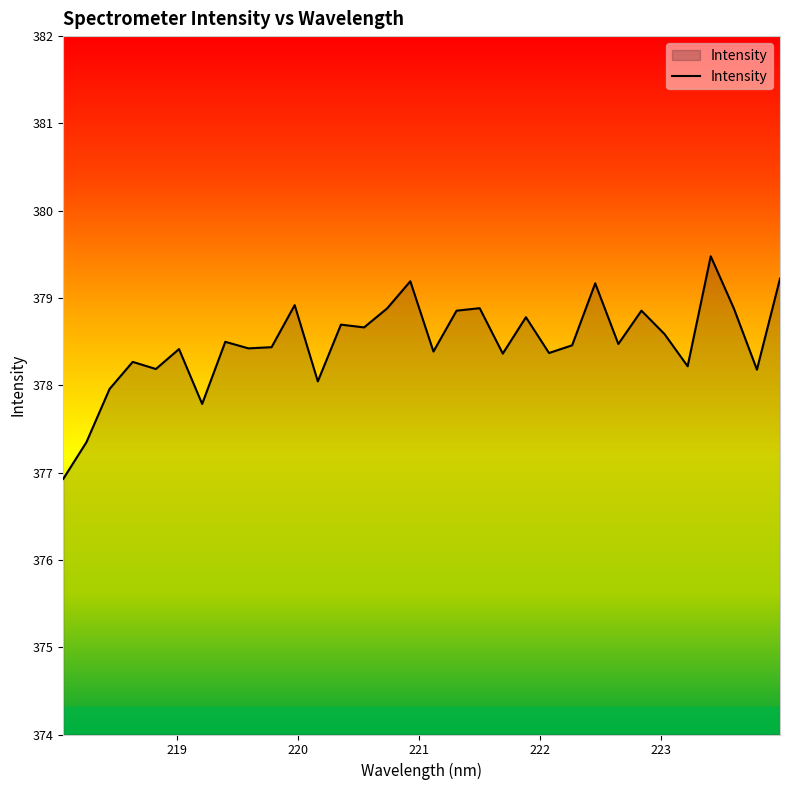

What is the greatest value displayed?

379.5